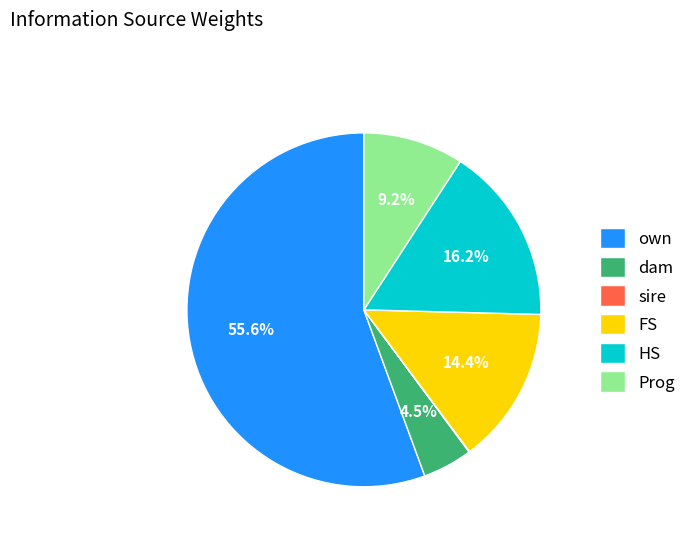

Which category accounts for the majority?

own